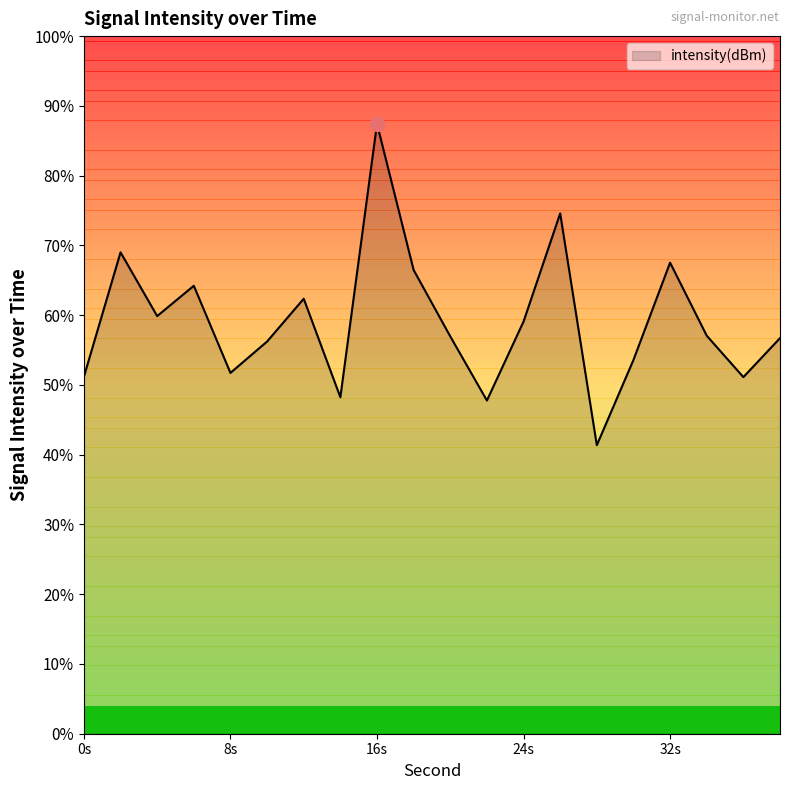

Rank the categories by value from highest to lowest.

16, 26, 2, 32, 18, 6, 12, 4, 24, 34, 20, 38, 10, 30, 8, 0, 36, 14, 22, 28